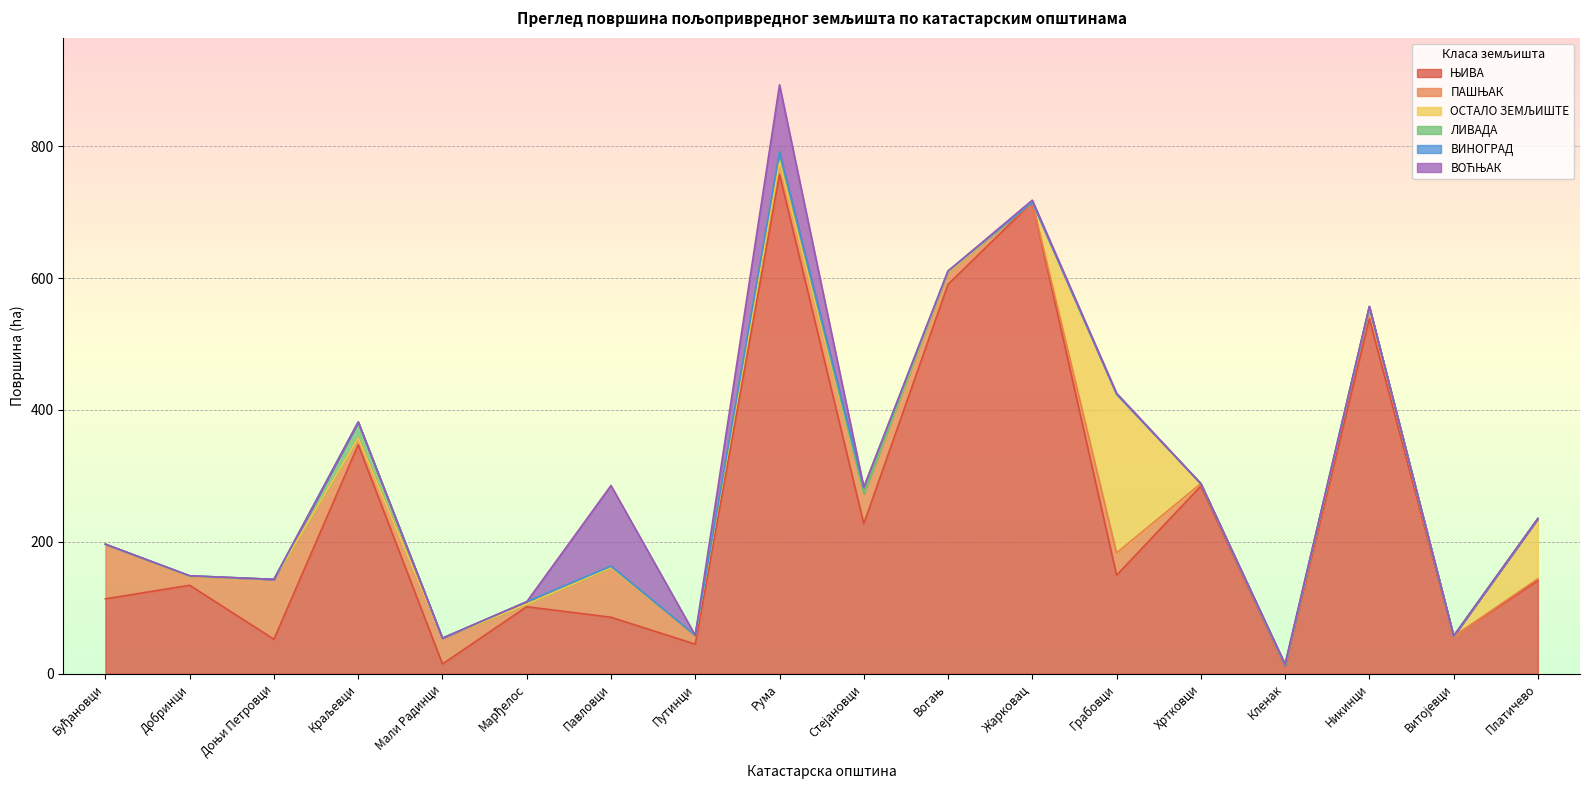

What is the spread (max minus min) of values at Доњи Петровци?

90.7